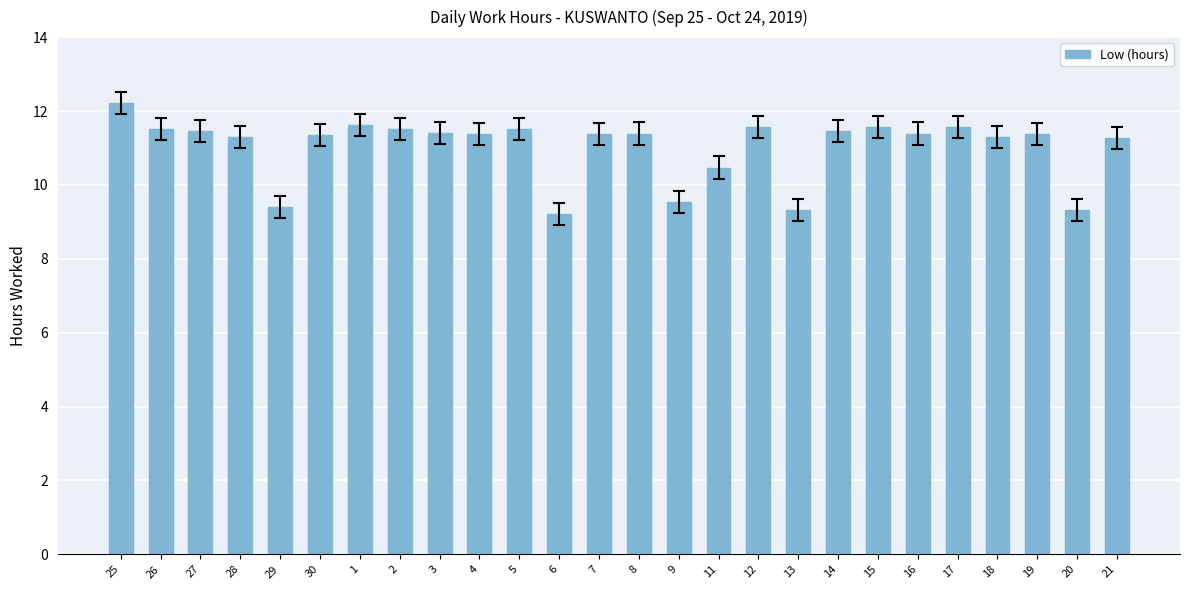

How many series are shown in this chart?

1